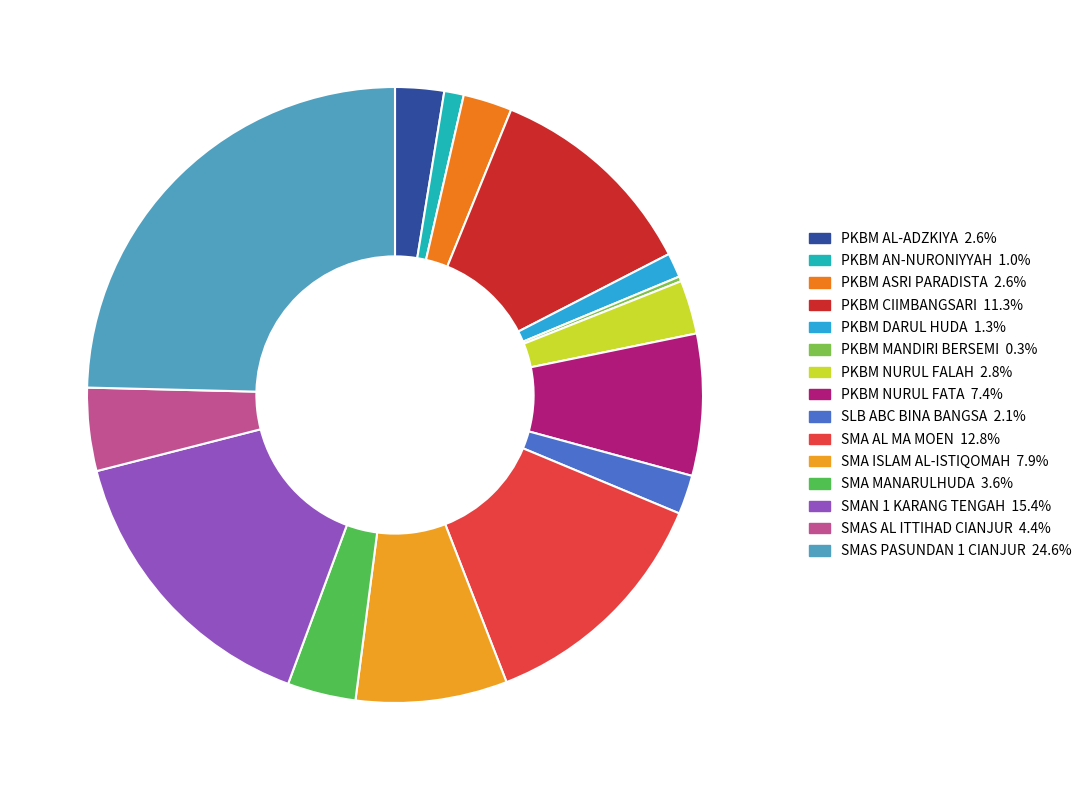

How many segments does this pie chart have?

15